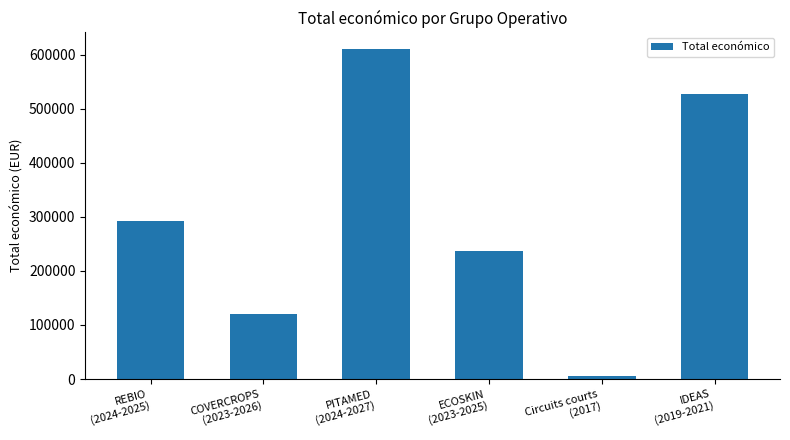

How many values are below 291637?

3